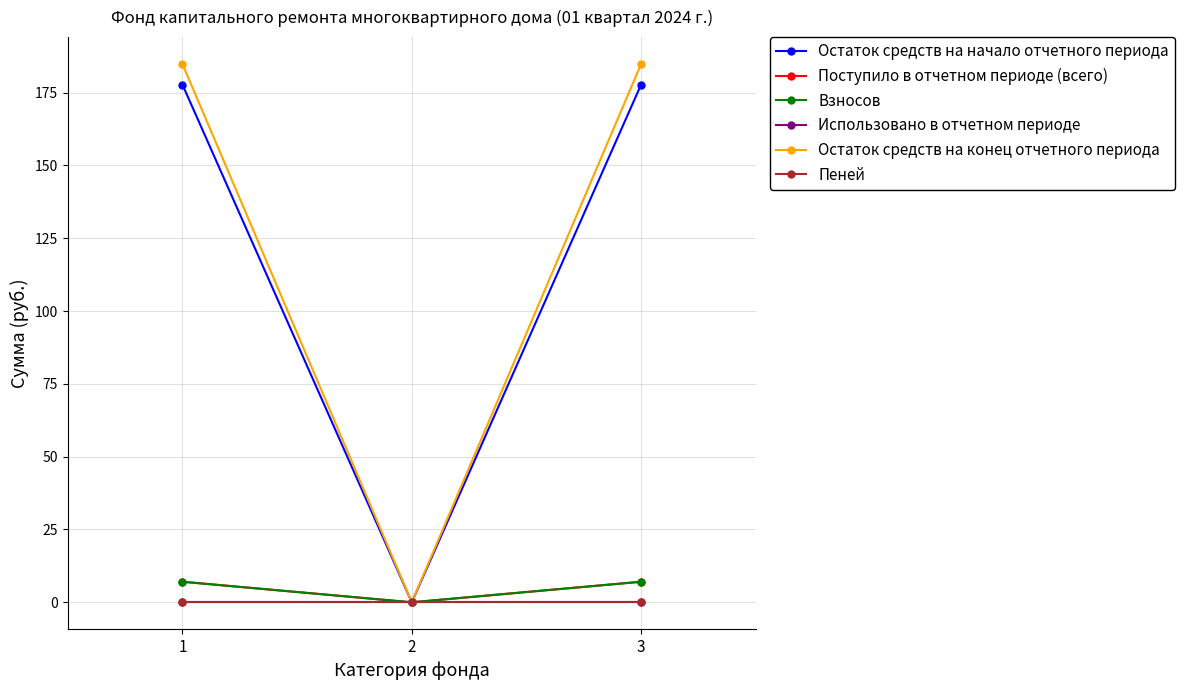

The Поступило в отчетном периоде (всего) series shows -4.6 at 2. True or false?

False